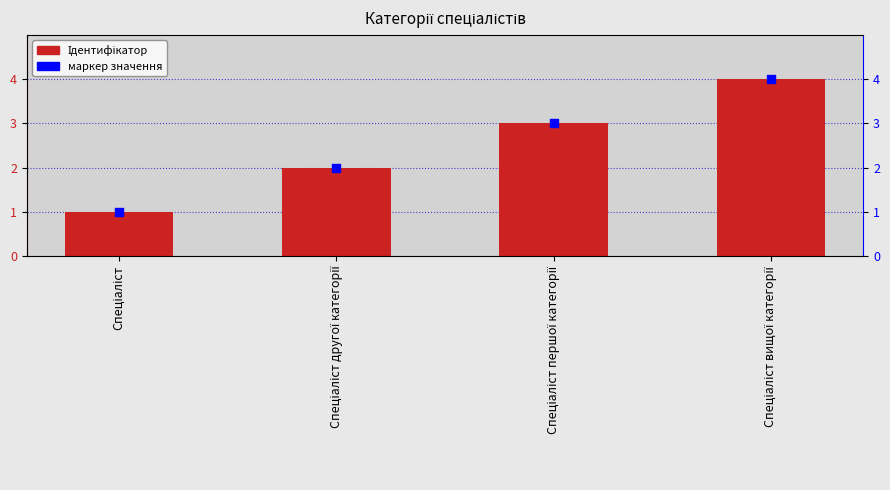

Is the value of Ідентифікатор at Спеціаліст greater than the value of Ідентифікатор (маркер) at Спеціаліст другої категорії?

No